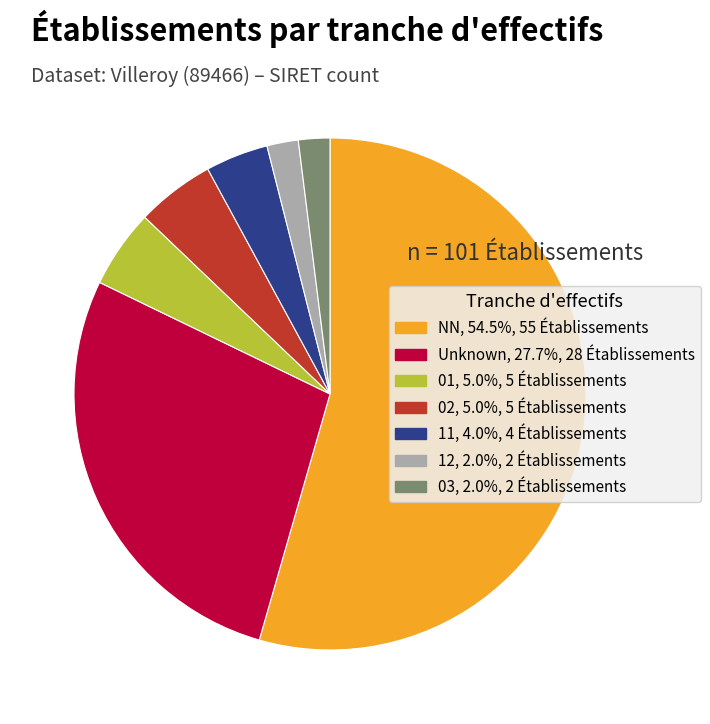

Is there any slice that represents more than half of the pie?

Yes